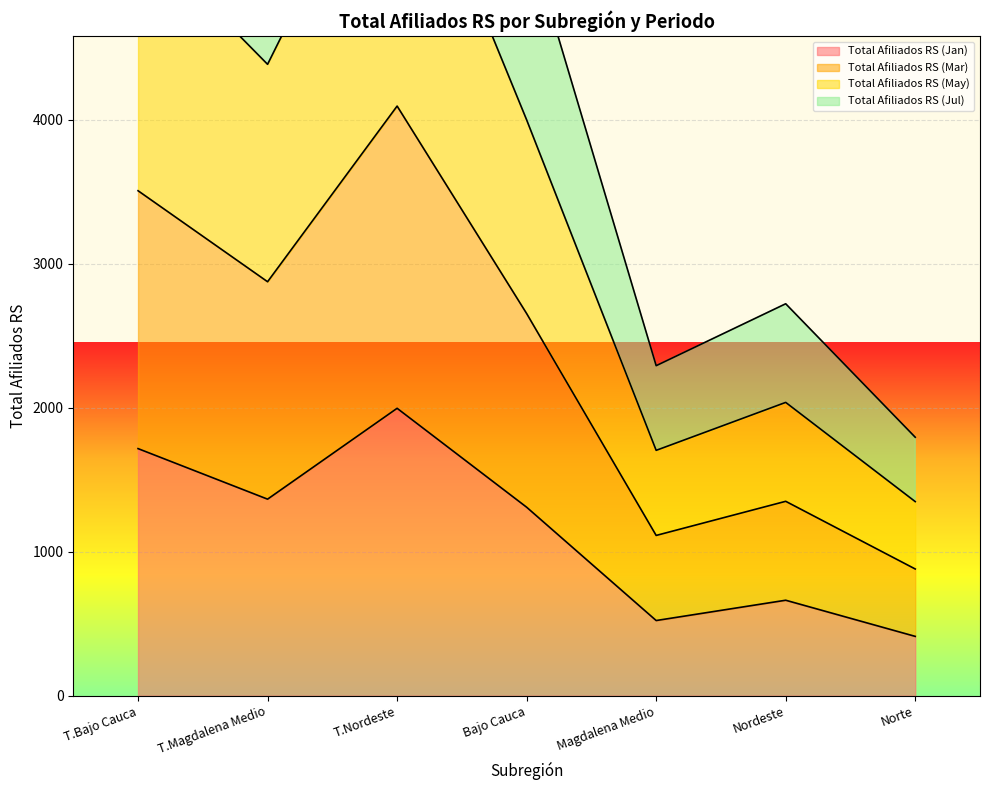

Is it true that Total Afiliados RS (Jan) equals 412 at Norte?

True